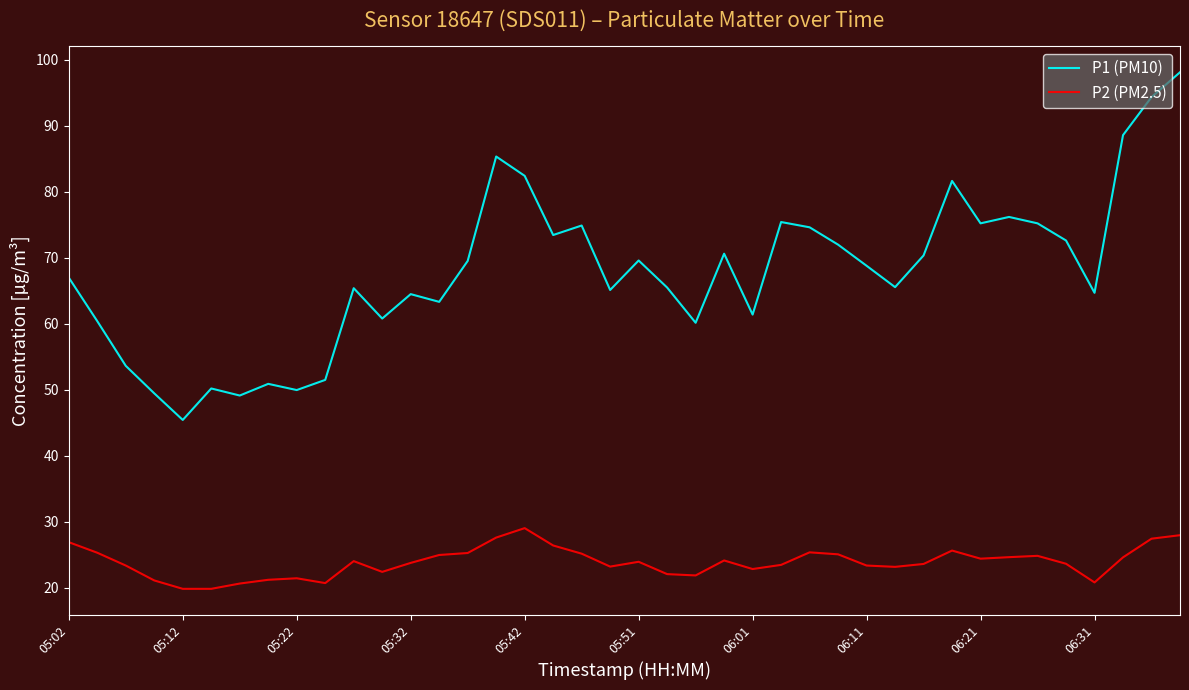

List the series in order of their overall mean, highest first.

P1 (PM10), P2 (PM2.5)